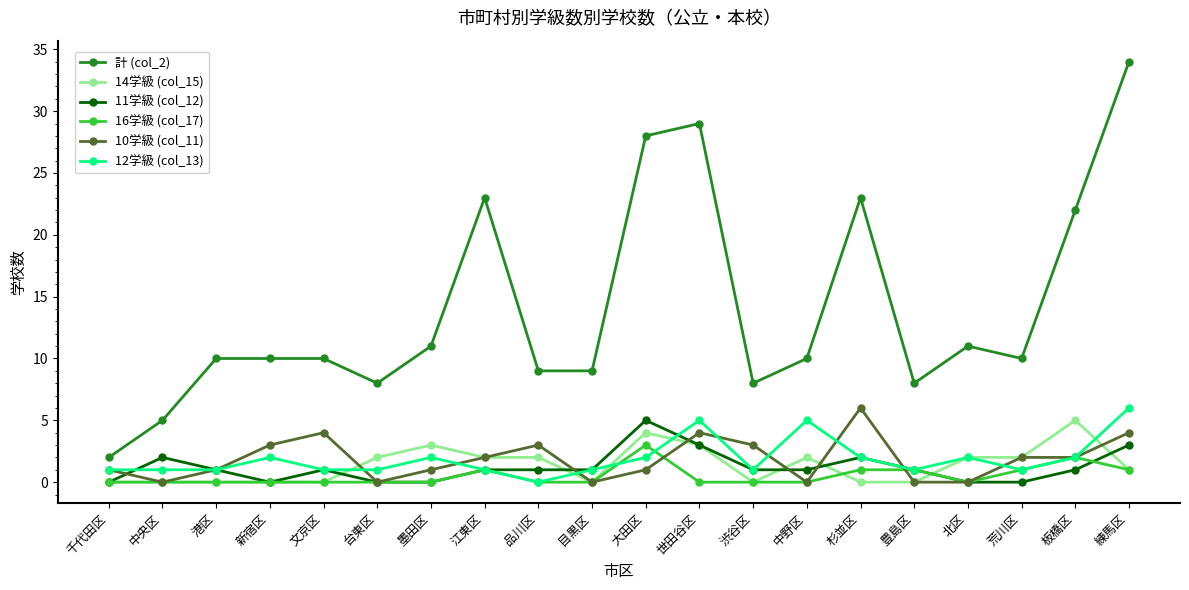

At which label is 計 (col_2) closest to 18?

板橋区